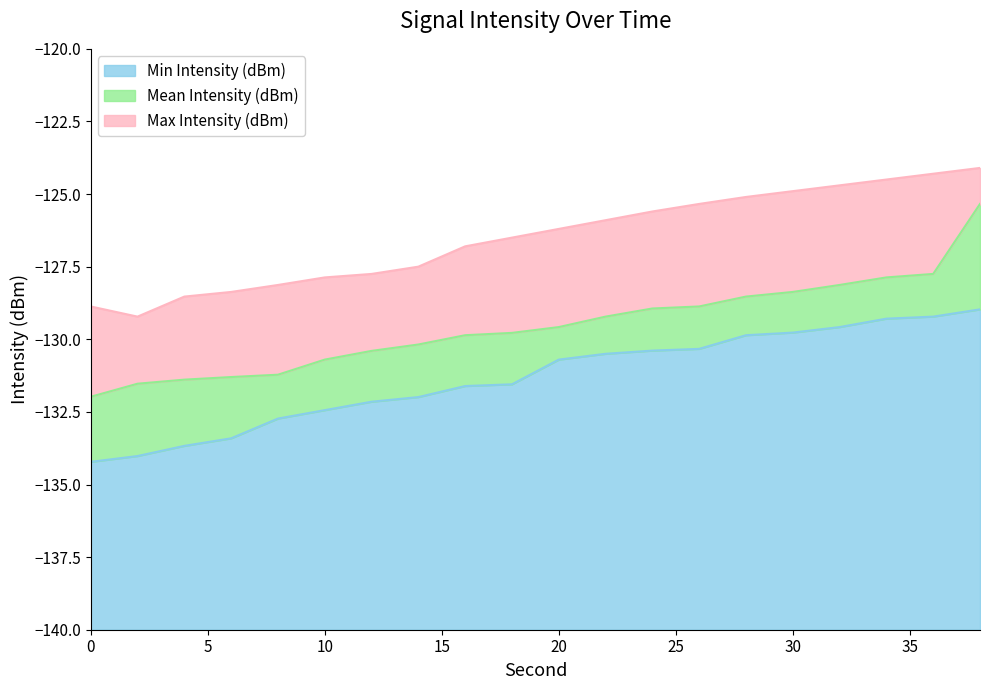

How many data points in Max Intensity (dBm) are above -126?

9